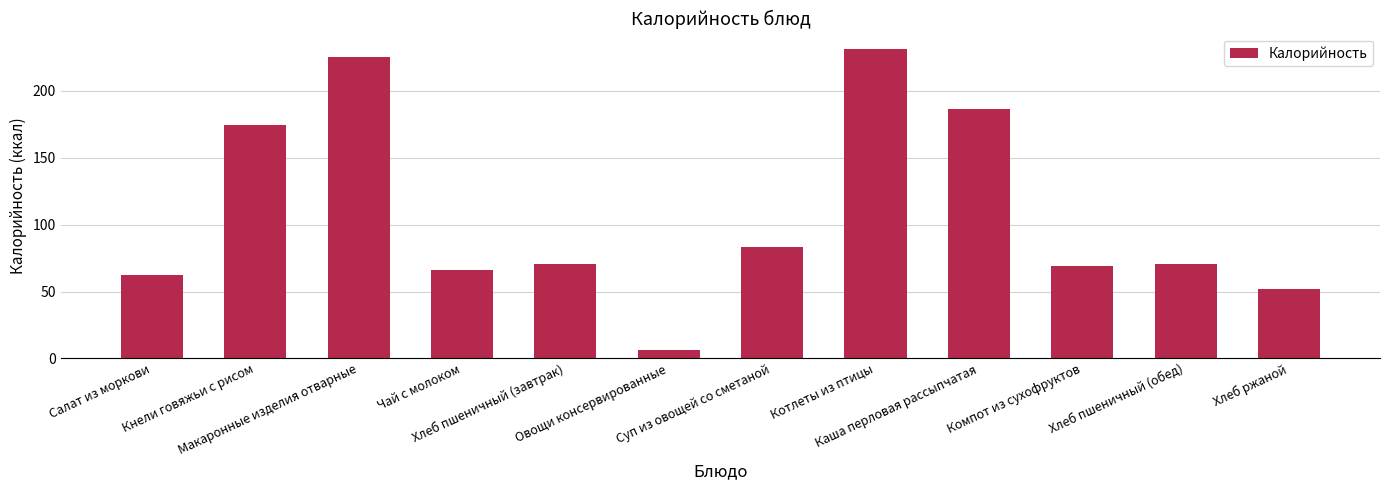

What is the difference between the maximum and second lowest values?

179.3